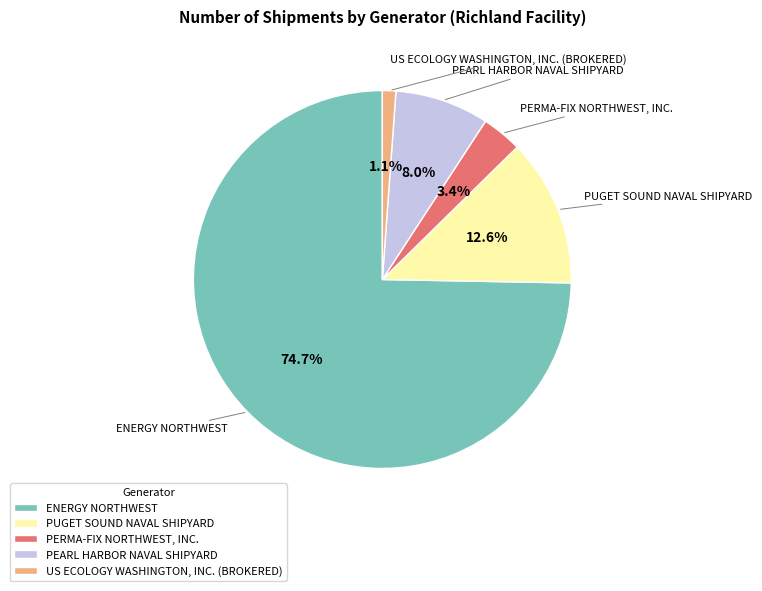

Is the sum of PERMA-FIX NORTHWEST, INC. and ENERGY NORTHWEST greater than half?

Yes